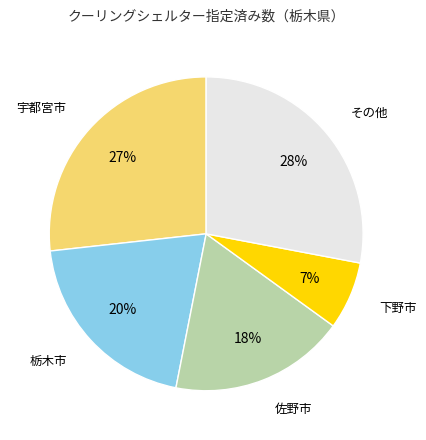

Rank the categories by value from lowest to highest.

下野市, 佐野市, 栃木市, 宇都宮市, その他